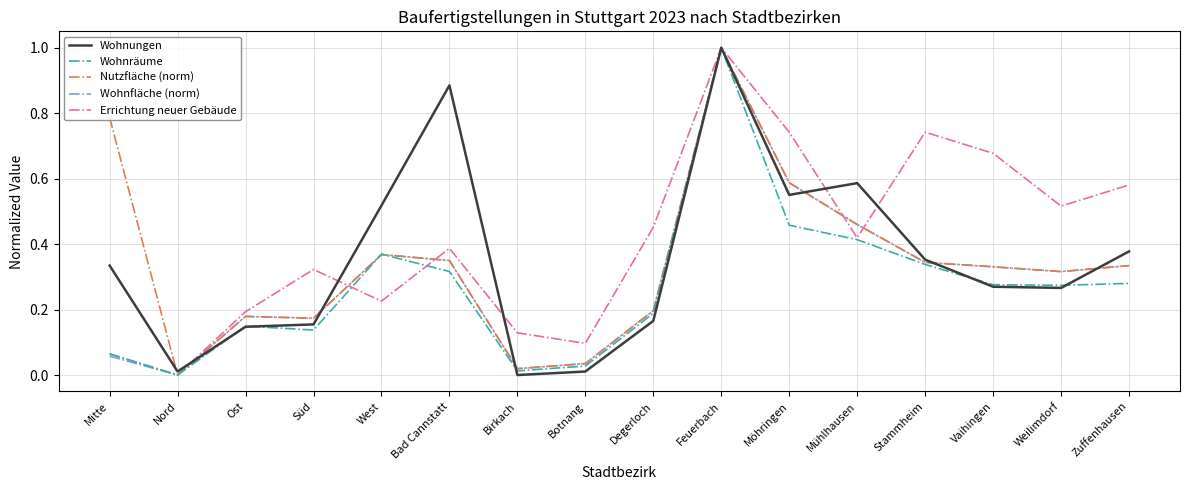

What is the sum of all Nutzfläche (norm) values?

5.5